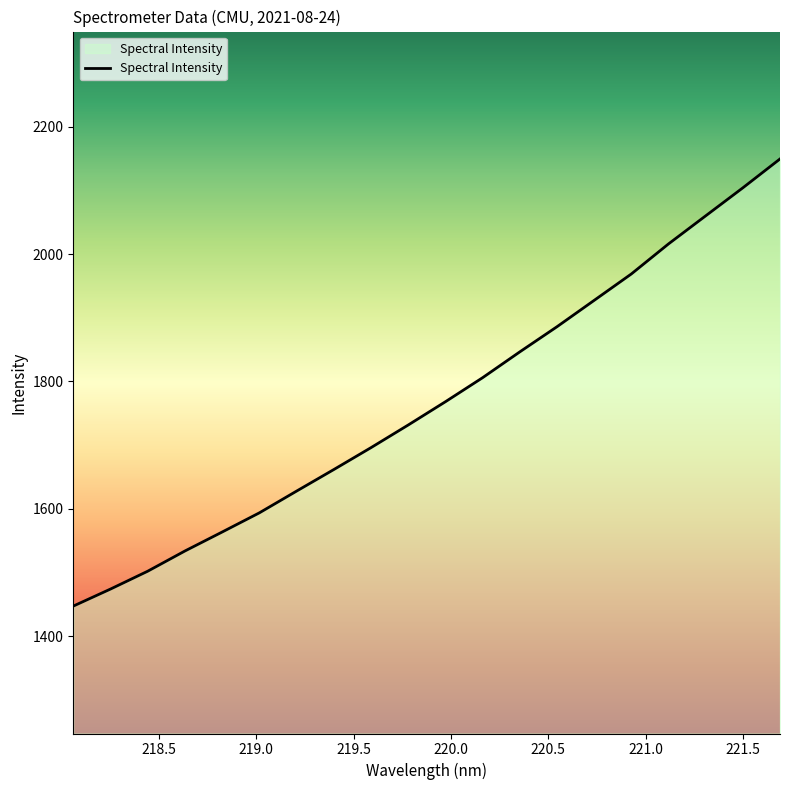

Does the chart display data point markers on the line(s)?

No